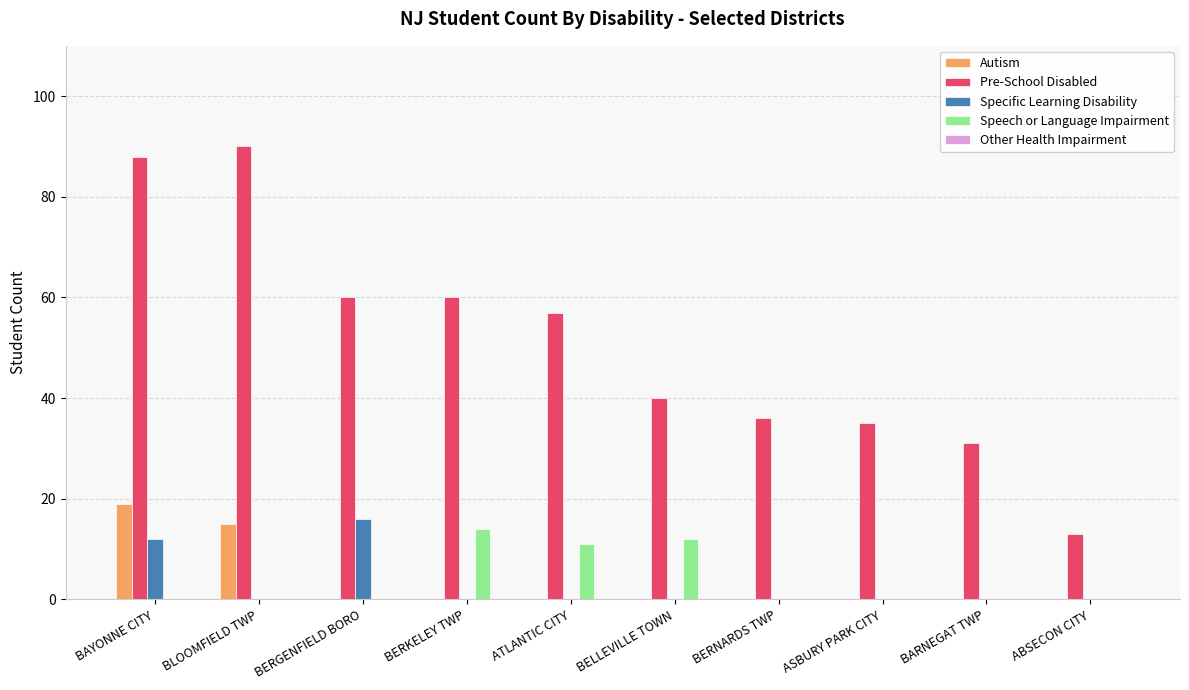

Does the chart contain stacked bars?

No